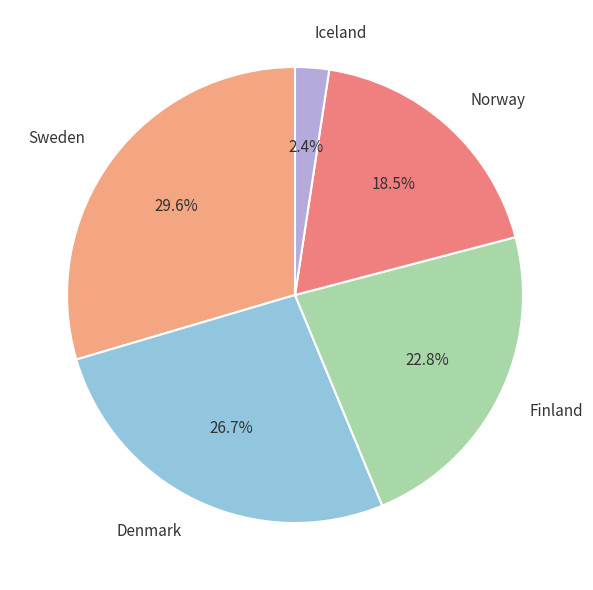

Which has a higher value, Denmark or Norway?

Denmark